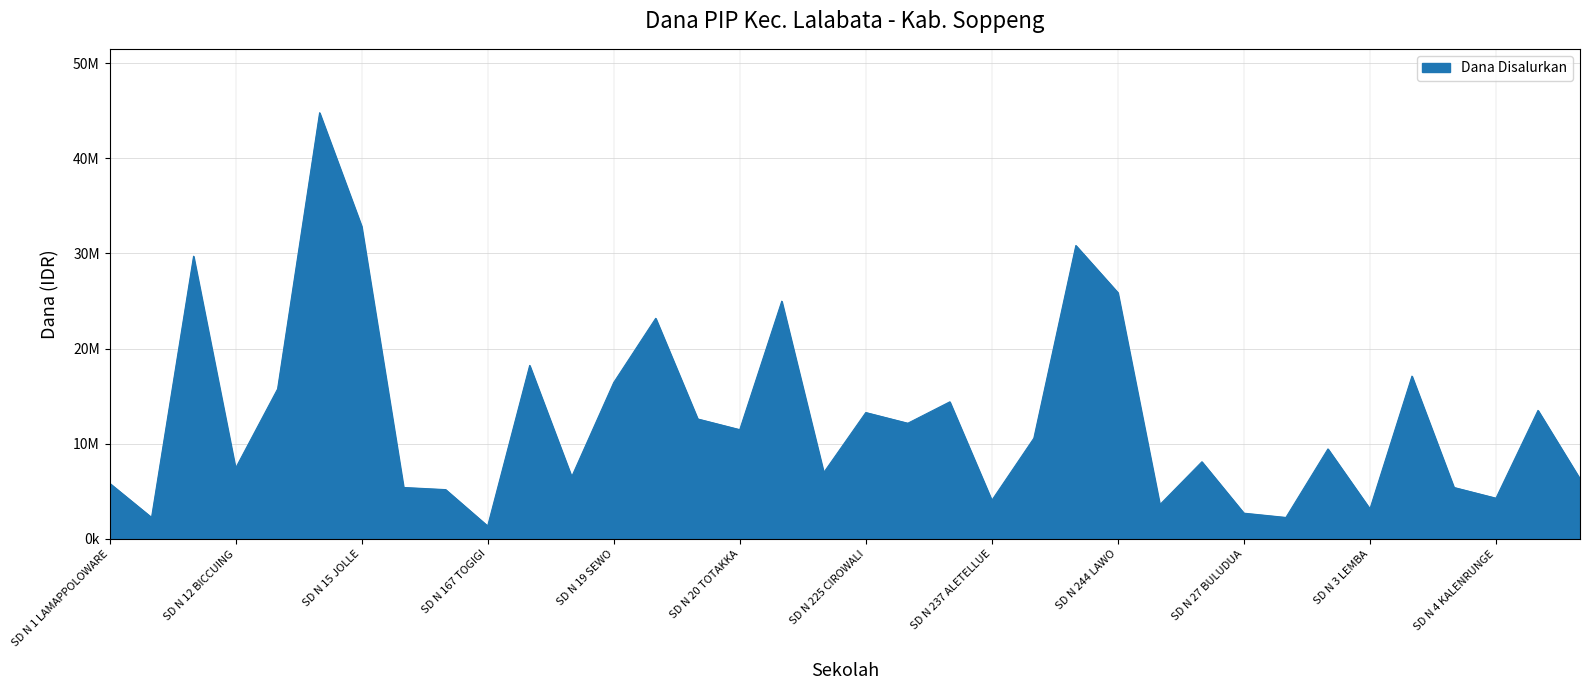

Does the chart display data point markers on the line(s)?

No